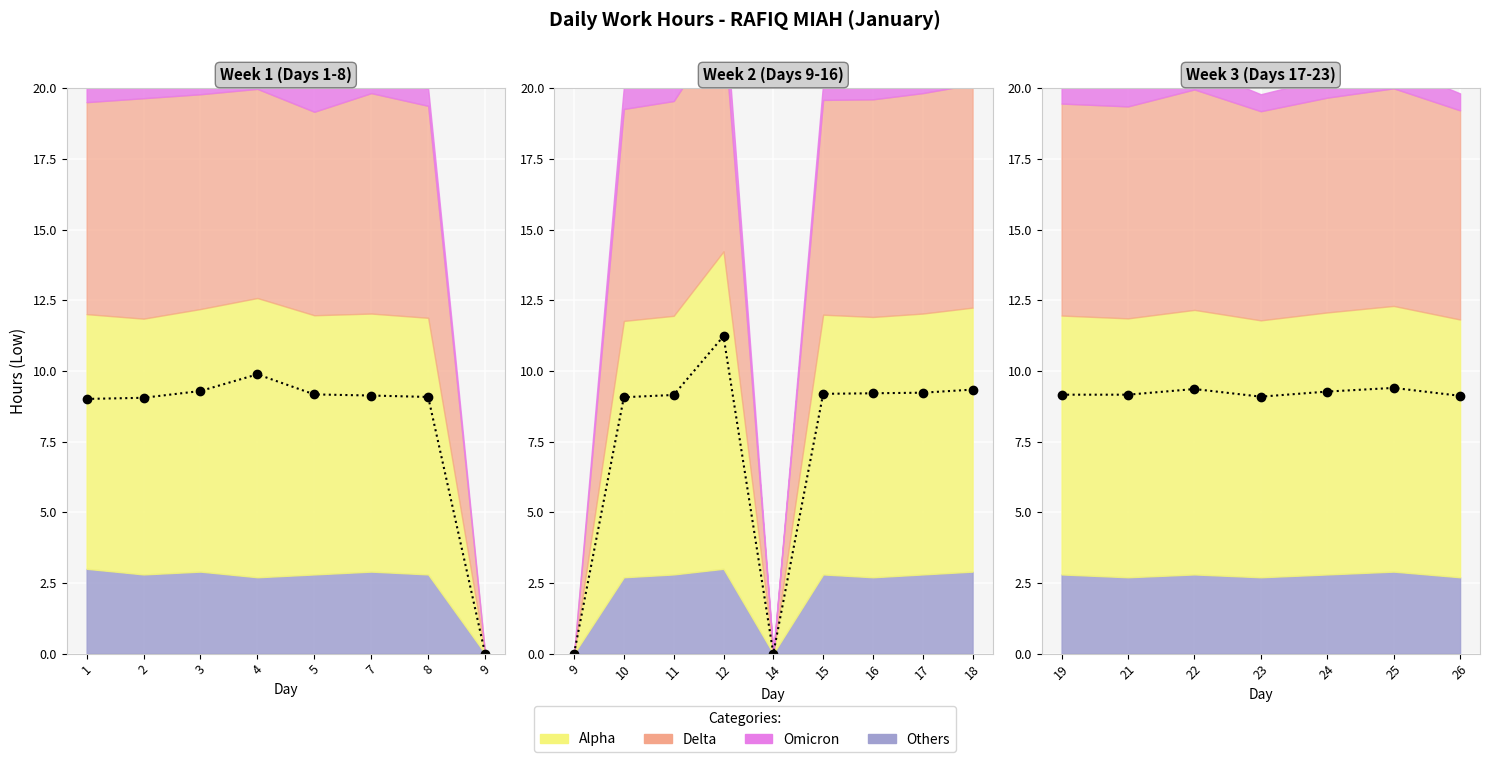

True or false: the data shows 12.4 at 21.

False